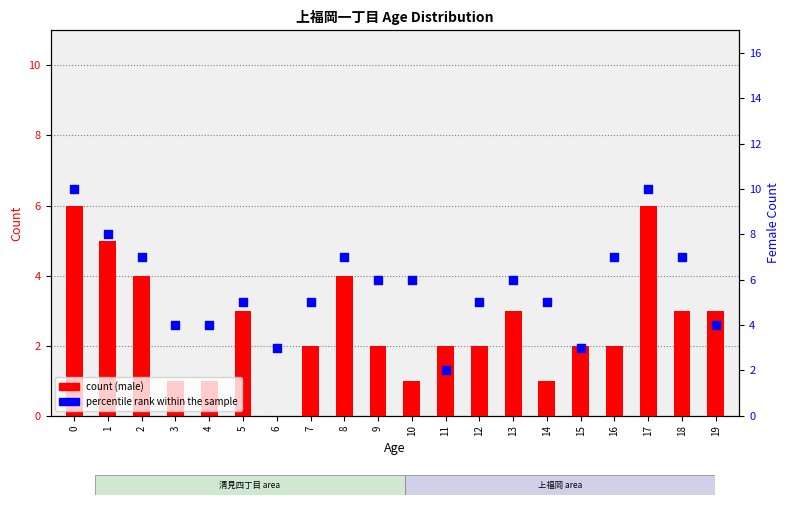

Is the value of percentile rank within the sample at 5 greater than the value of count at 10?

Yes